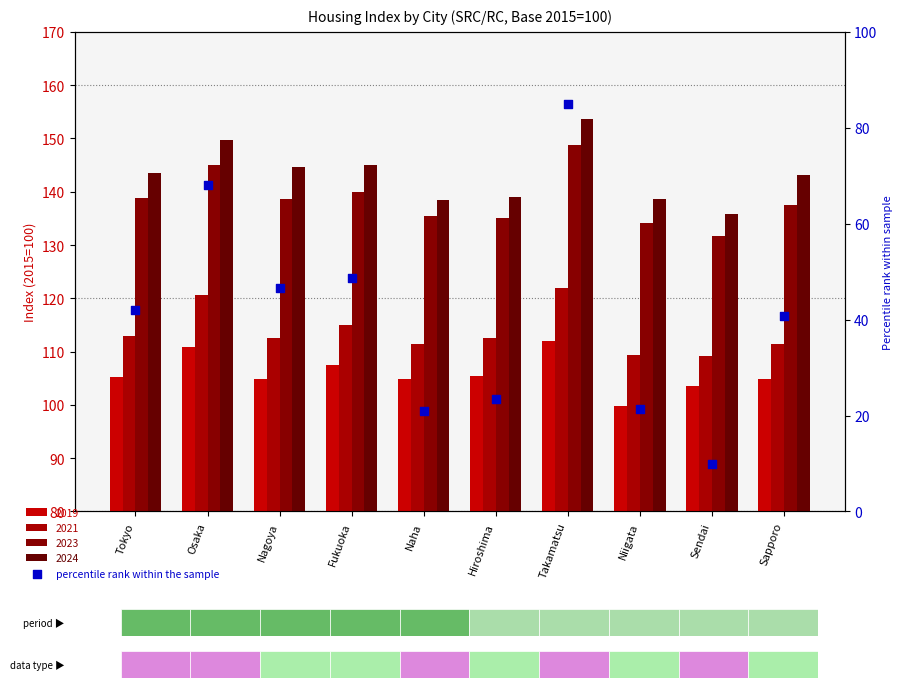

Which has a higher value, Osaka or Sendai?

Osaka